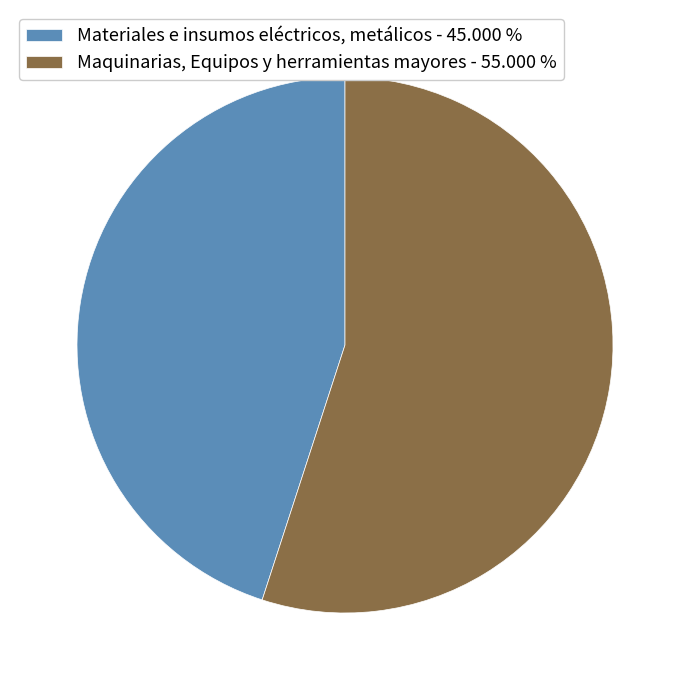

Which slice is the largest?

Maquinarias, Equipos y herramientas mayores